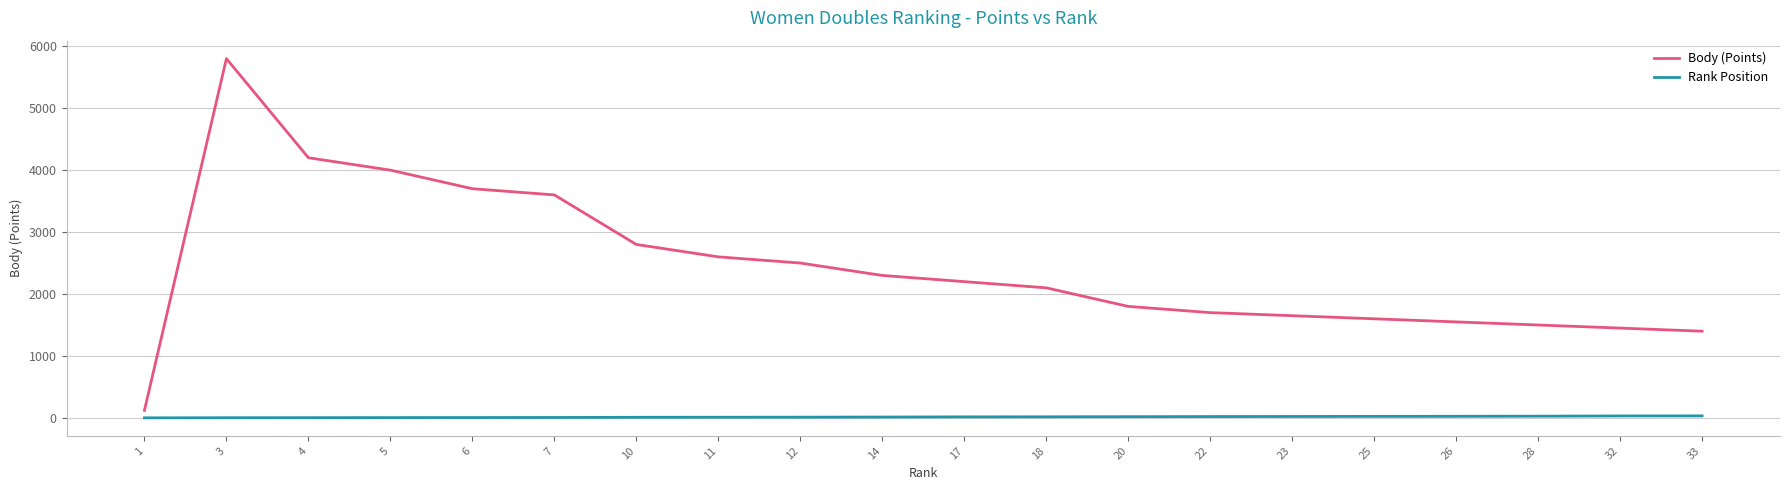

Which series has the widest spread of values?

Body (Points)